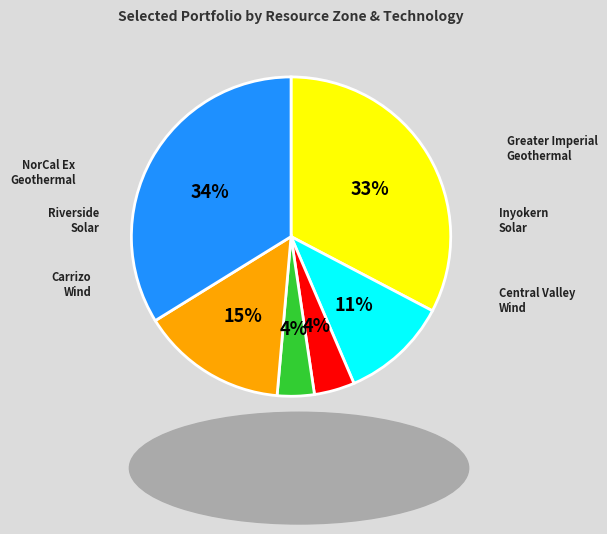

To the nearest percent, what is the difference between the largest and smallest slice percentages?

30%